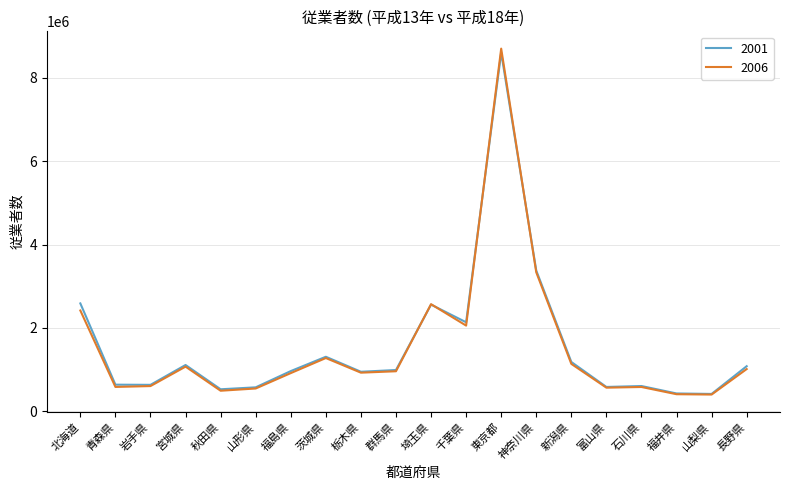

Is the value of 2006 at 千葉県 greater than the value of 2001 at 千葉県?

No